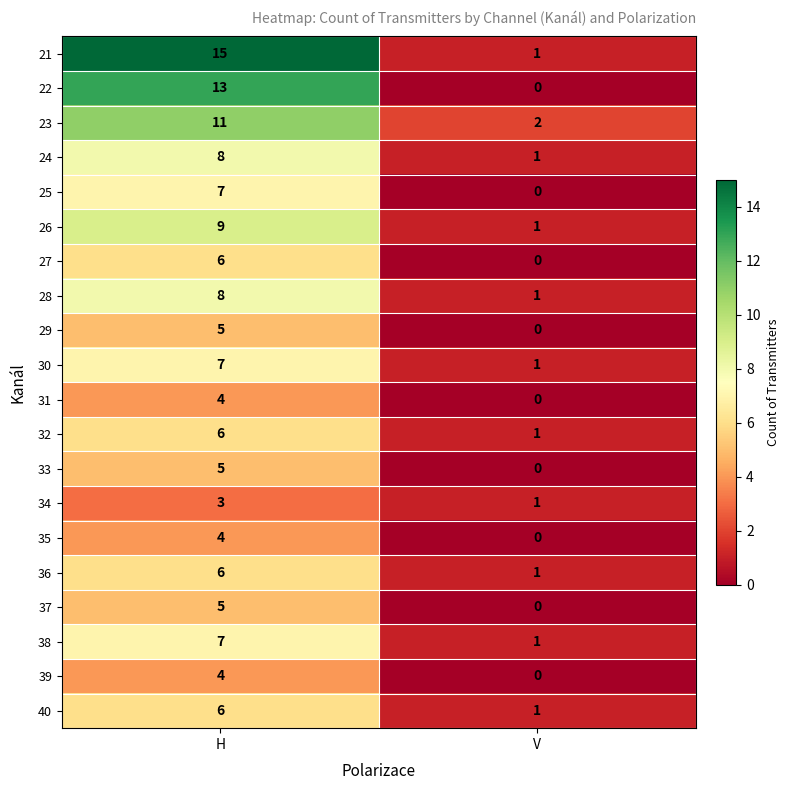

What is the sum of all 27 values?

6